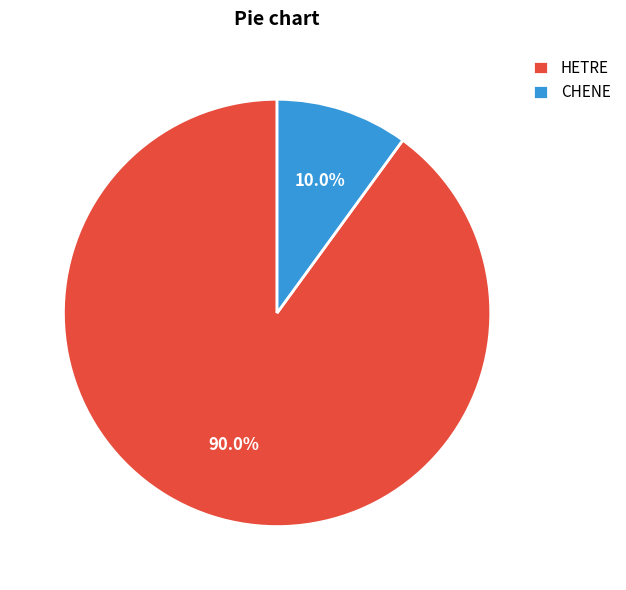

What percentage is NOT represented by CHENE?

90.0%